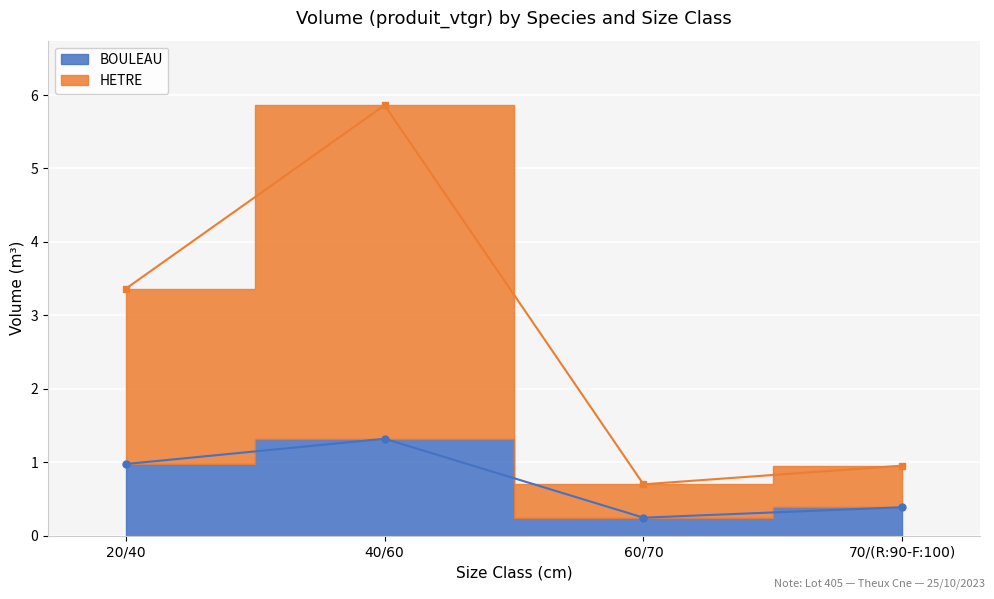

The BOULEAU series shows 0.1 at 70/(R:90-F:100). True or false?

False